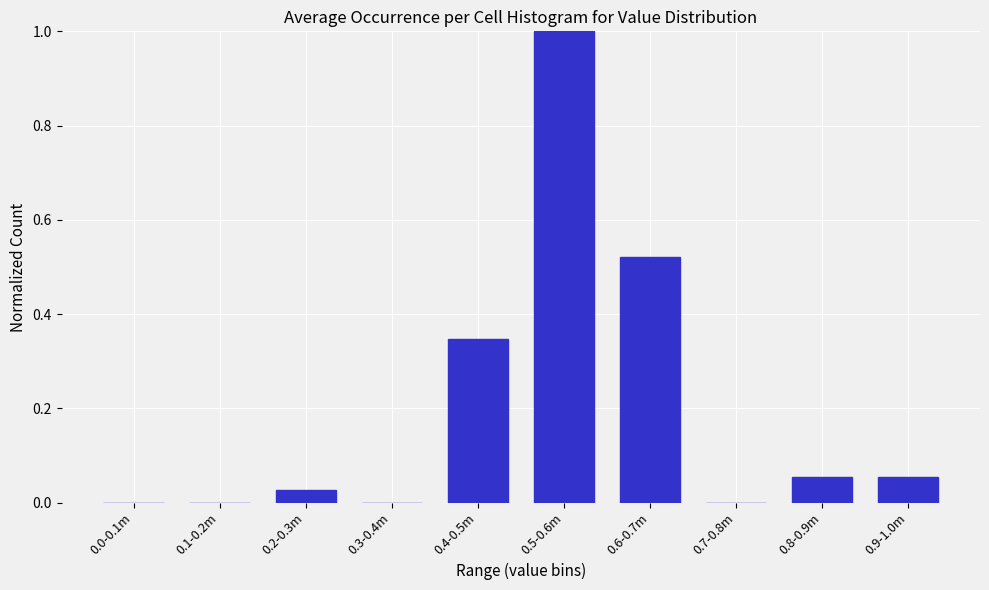

What is the change in value from 0.2-0.3m to 0.6-0.7m?

+0.5